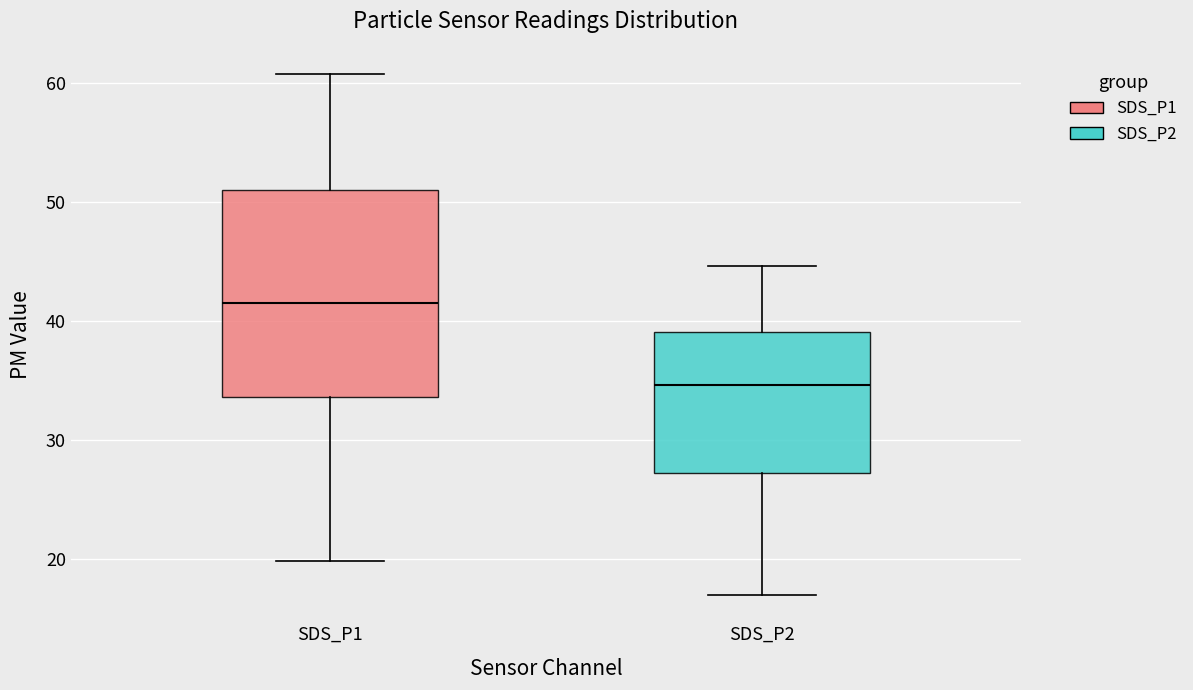

Which box is the tallest, from its lower edge to its upper edge?

SDS_P1